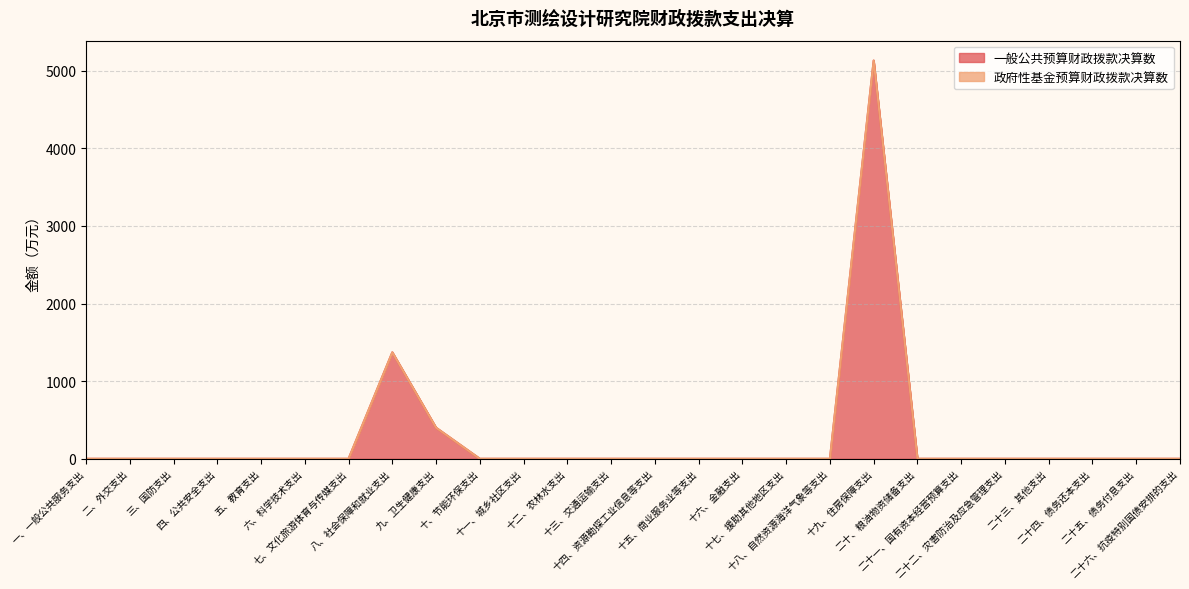

What is the label of the 23rd point from the left?

二十三、其他支出